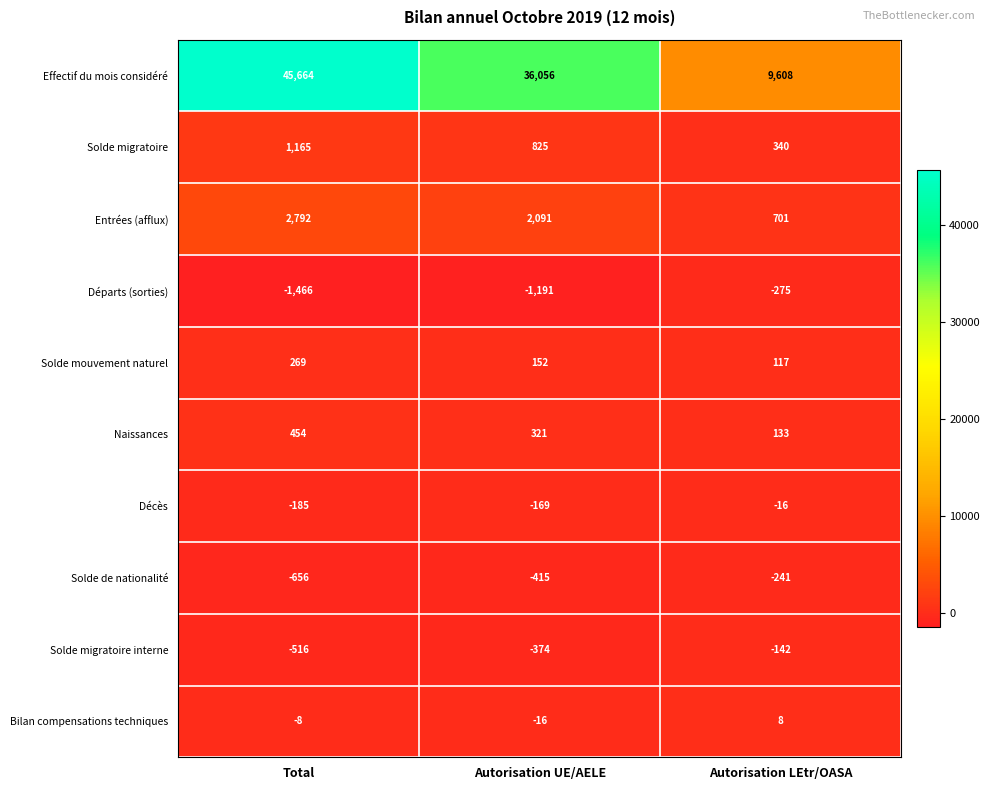

What is the sum of the Solde de nationalité values at Autorisation LEtr/OASA and Autorisation UE/AELE?

-656